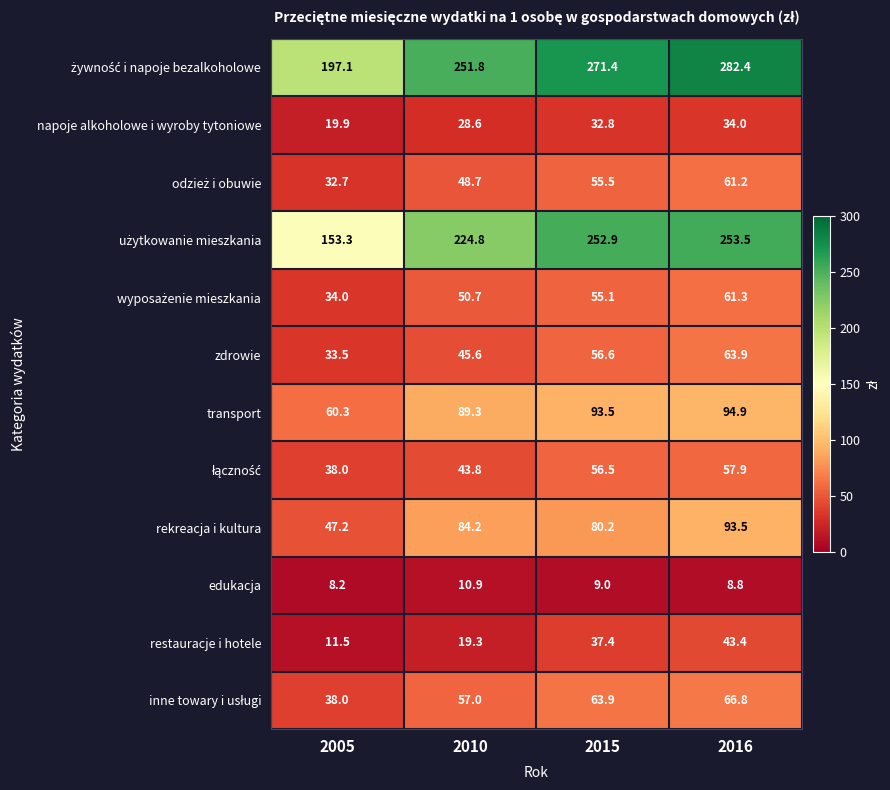

What is the minimum value shown in the chart?

8.2